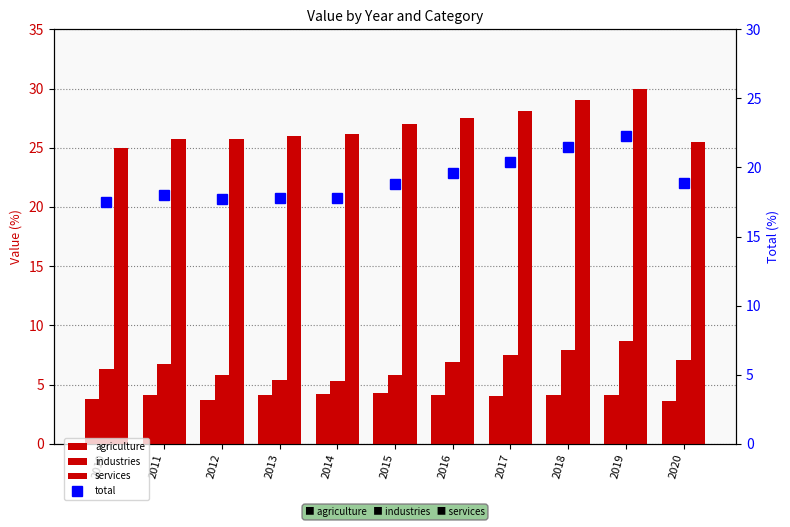

How many values in the total series exceed 18?

6